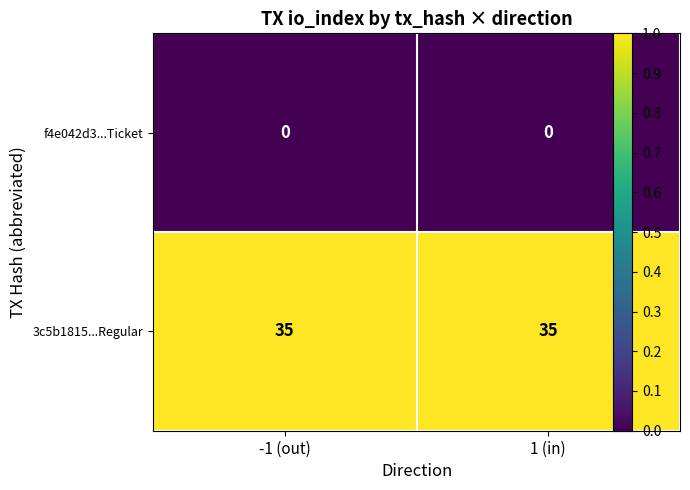

List the series in order of their peak value, highest first.

3c5b1815...Regular, f4e042d3...Ticket